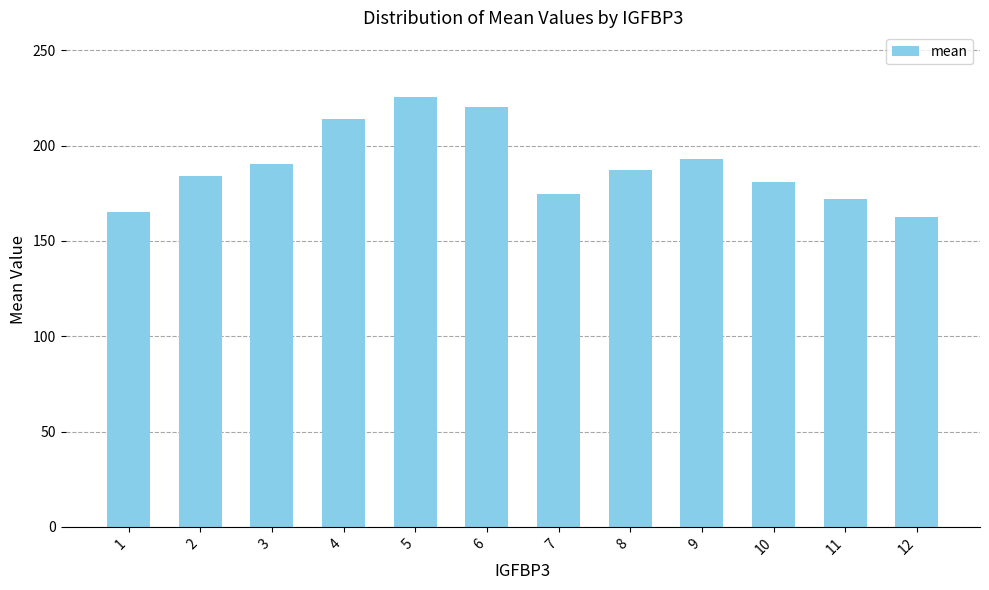

Where is the data nearest to the value 194?

9